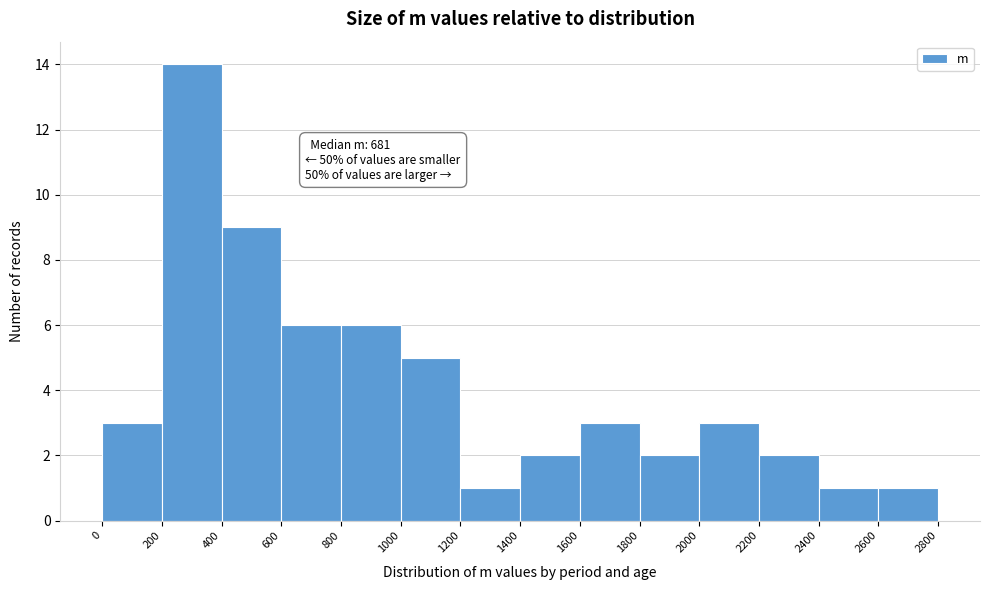

Over which range of the x-axis is the bar tallest?

200 to 400